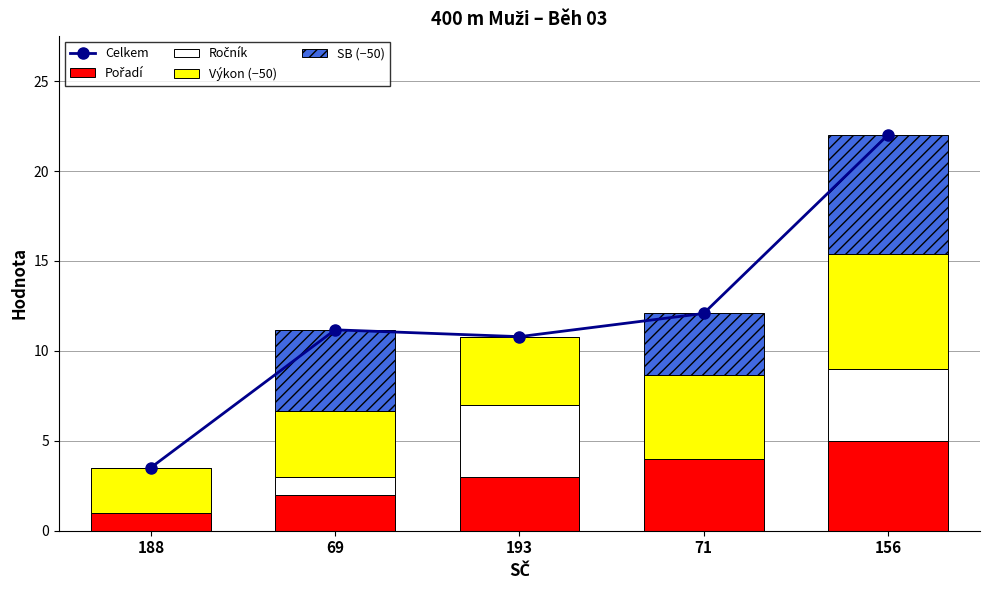

What is the sum of the Ročník values at 156 and 69?

5.0